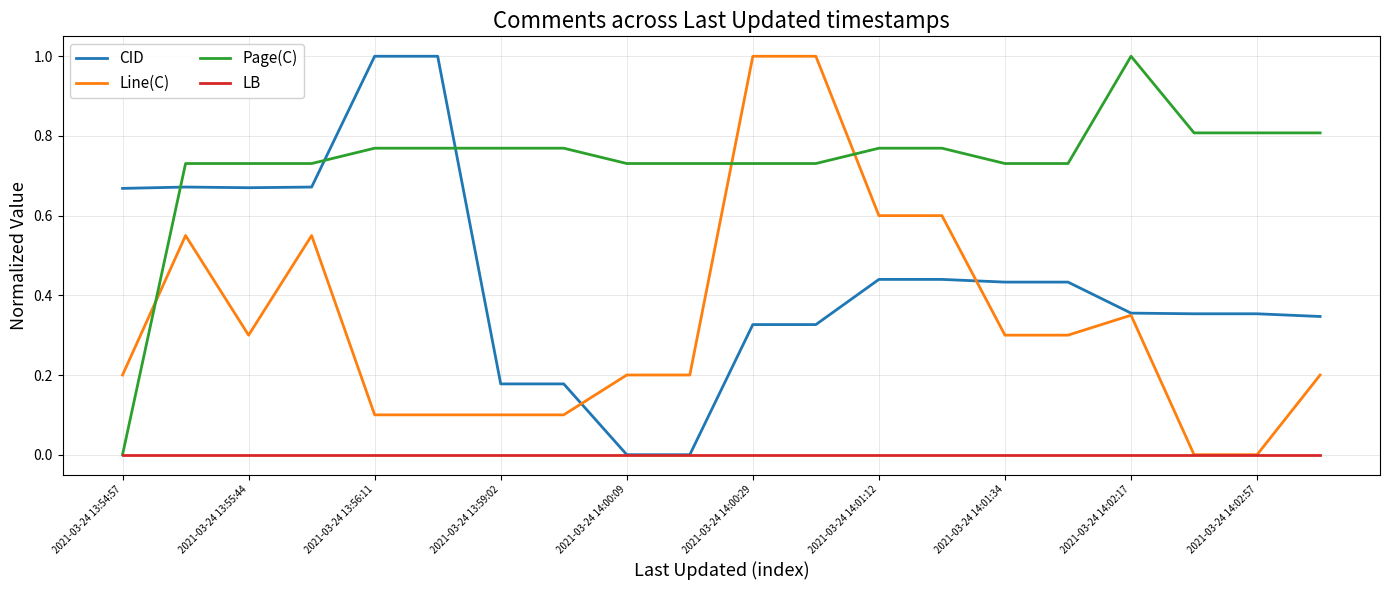

True or false: Page(C) and Line(C) cross at least once.

True